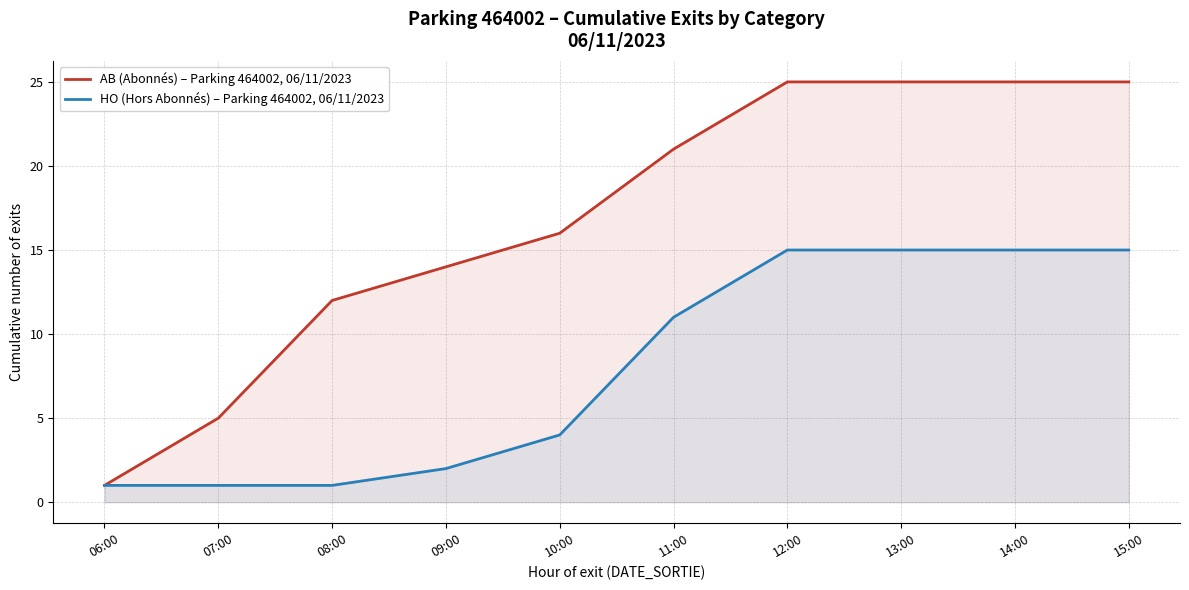

What is the approximate value of HO (Hors Abonnés) – Parking 464002, 06/11/2023 at 10:00?

4